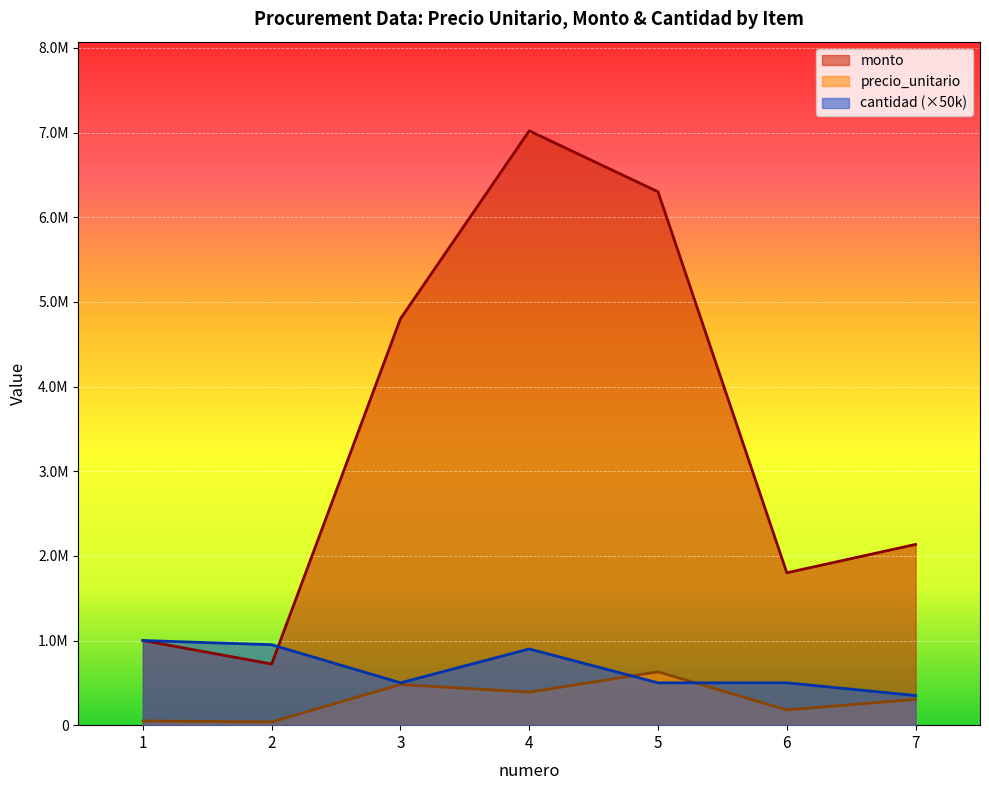

What is the value of the cantidad point at the 3rd from the left?

500000